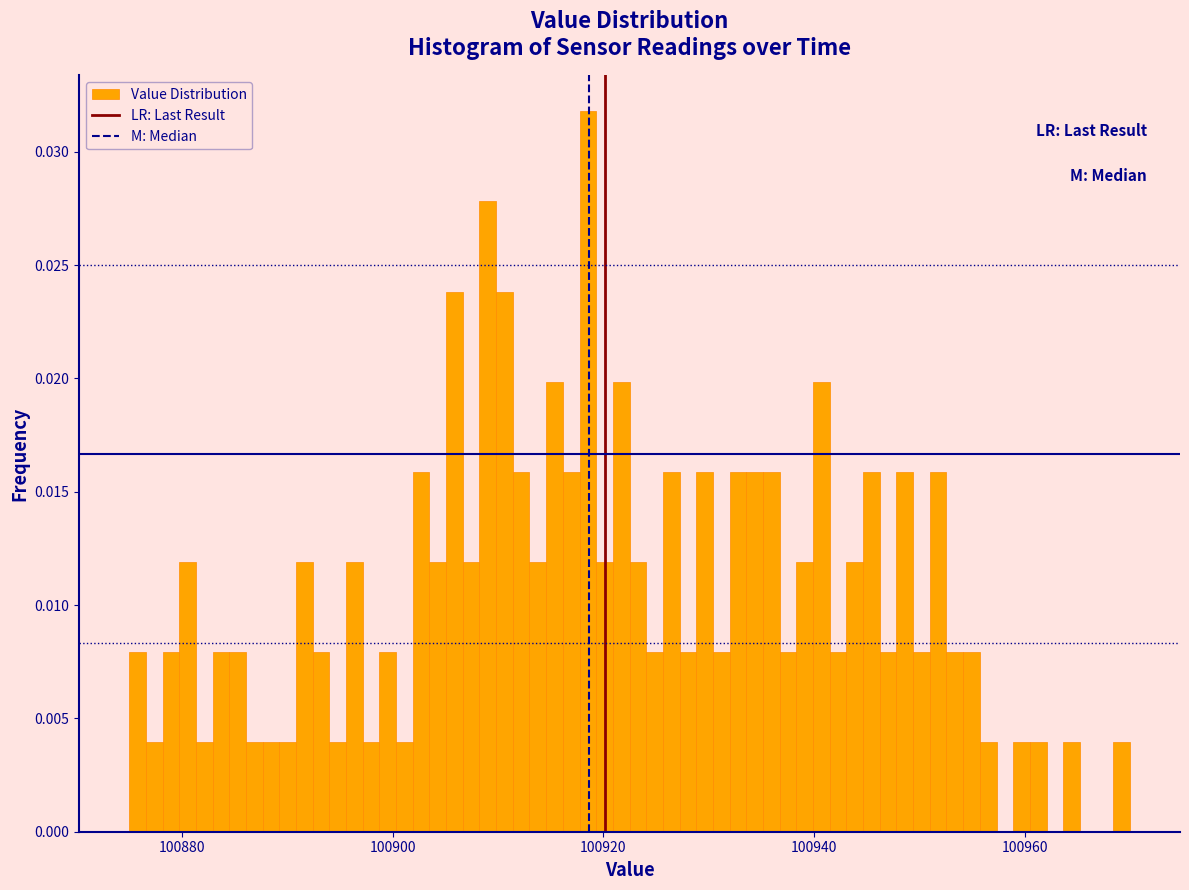

Around what value on the x-axis is the tallest bar? Give the approximate position of its centre, as read against the axis.

100918